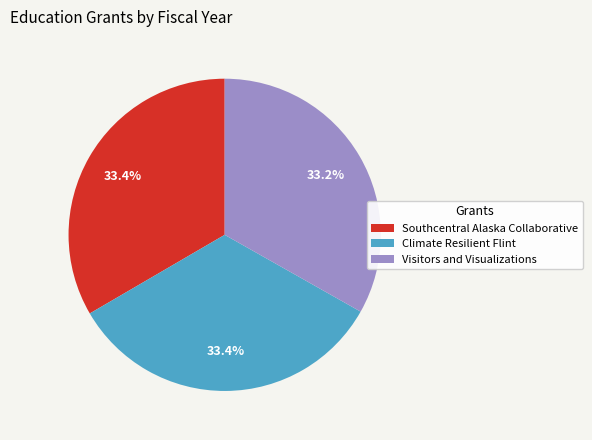

Is Climate Resilient Flint the majority of the pie?

No